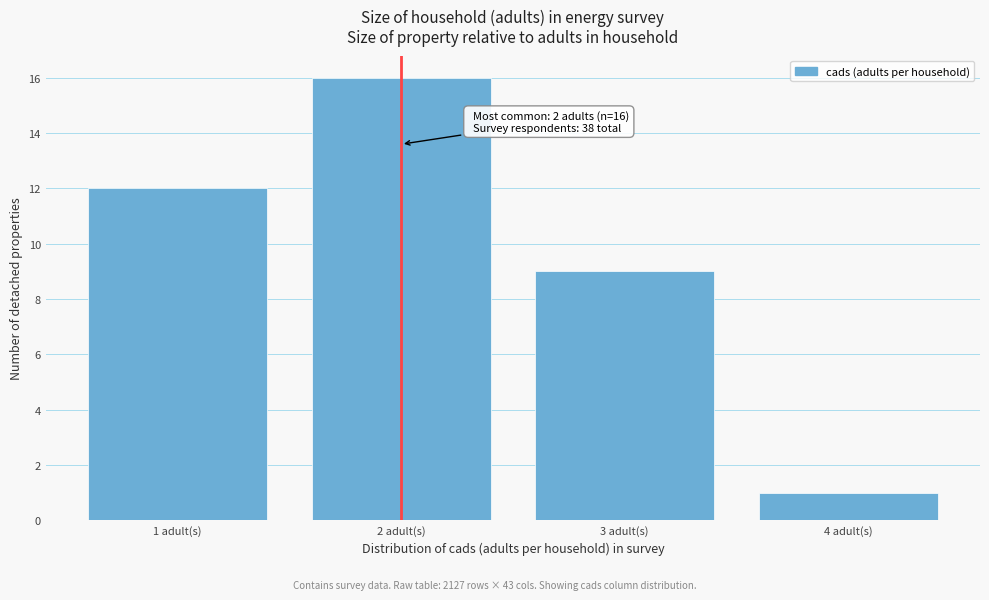

Reading right to left, extract all data points from this chart.

4 adult(s)=1	3 adult(s)=9	2 adult(s)=16	1 adult(s)=12